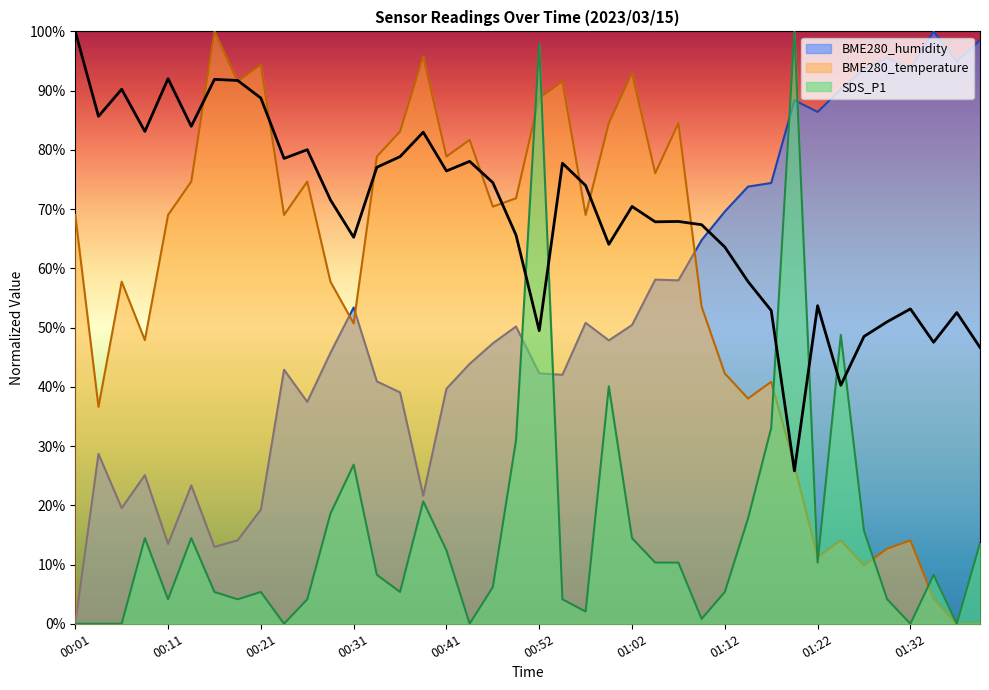

The value of BME280_humidity at 00:14 is 23.4. True or false?

True